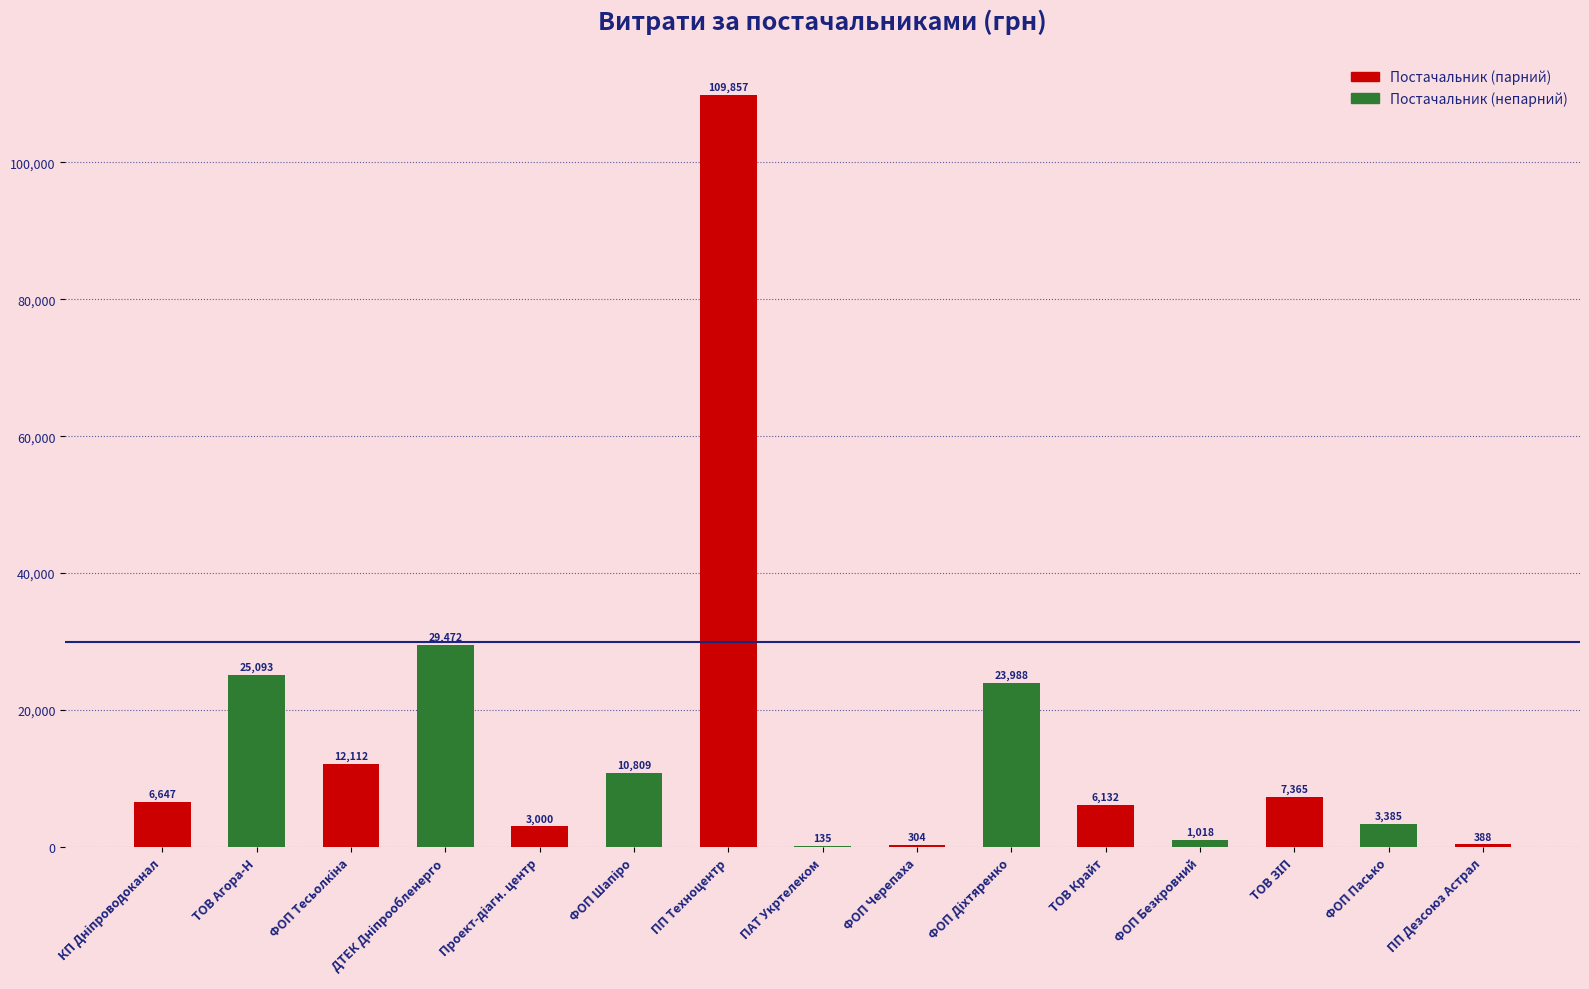

Count the number of categories in the chart.

15